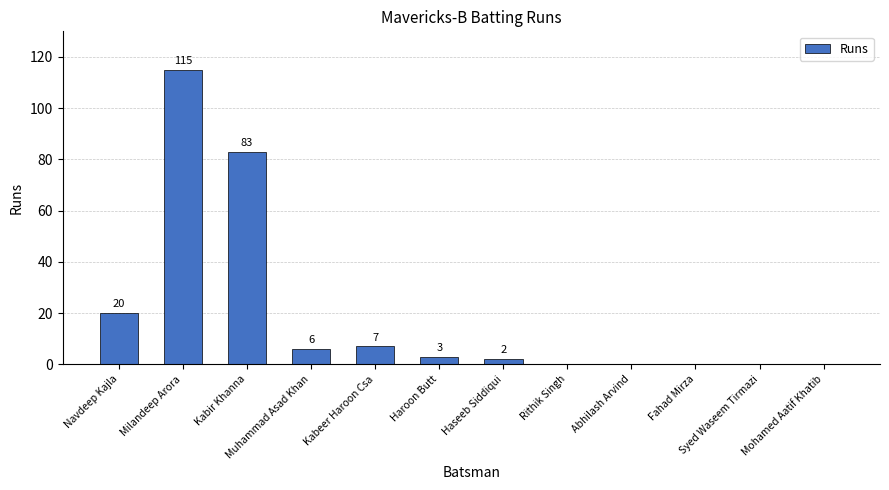

How many data points does each series have?

12